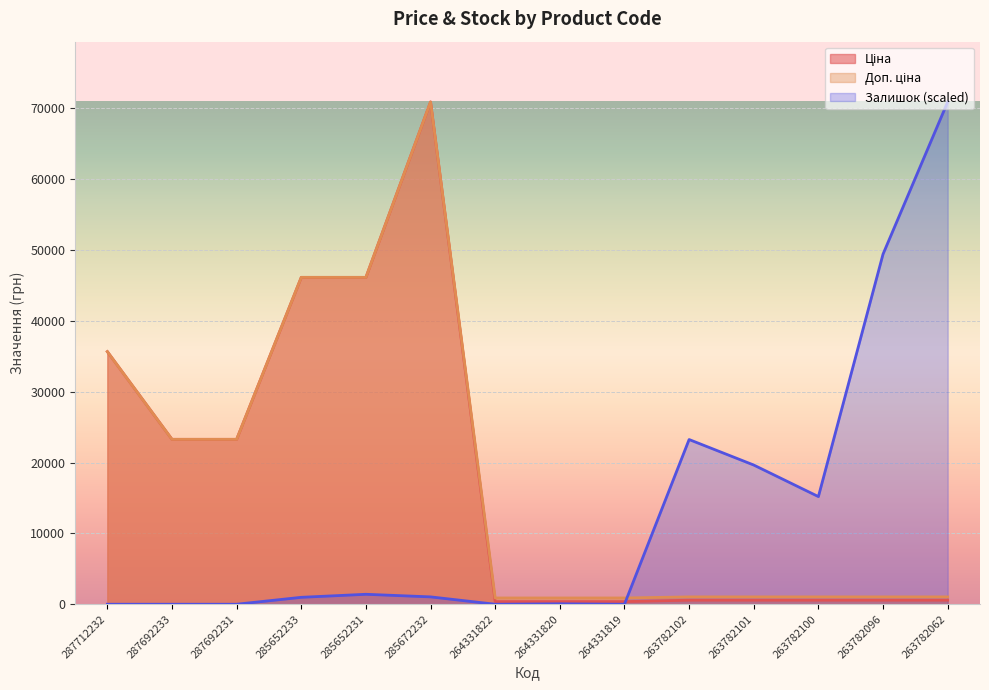

What position from the right is 285652231?

10